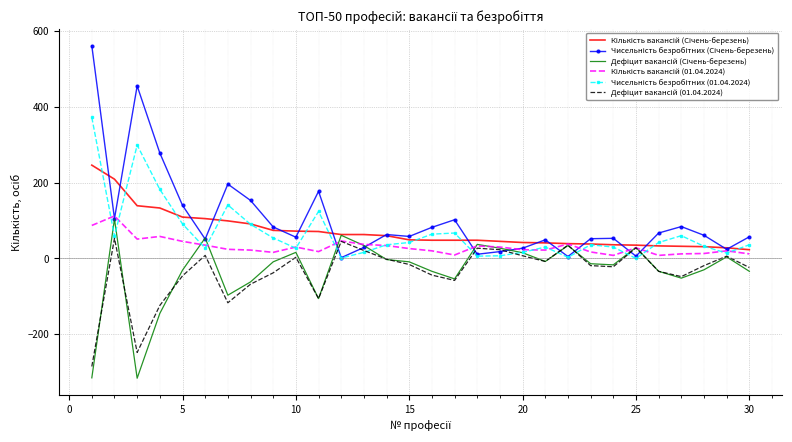

What is the minimum value shown in the chart?

-316